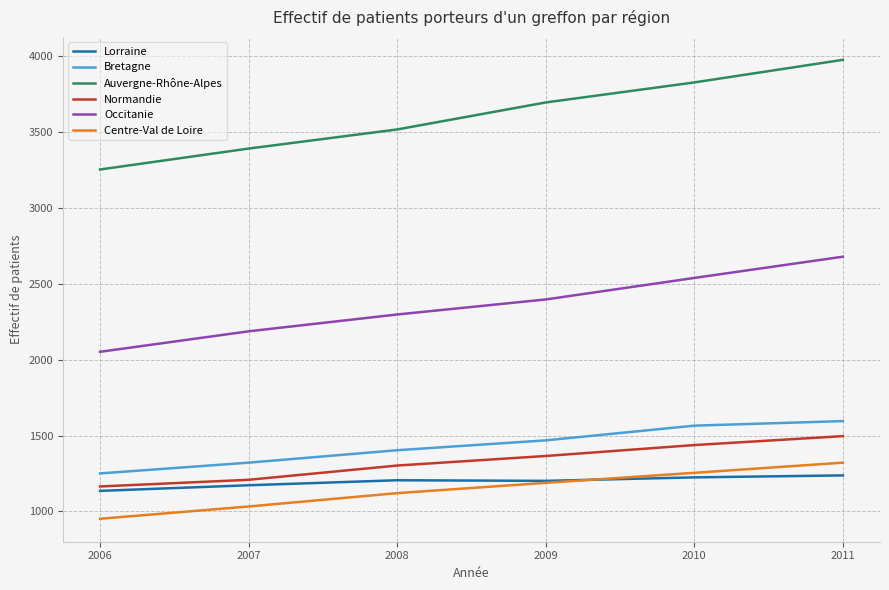

What is the total value across all series at 2010?

11853